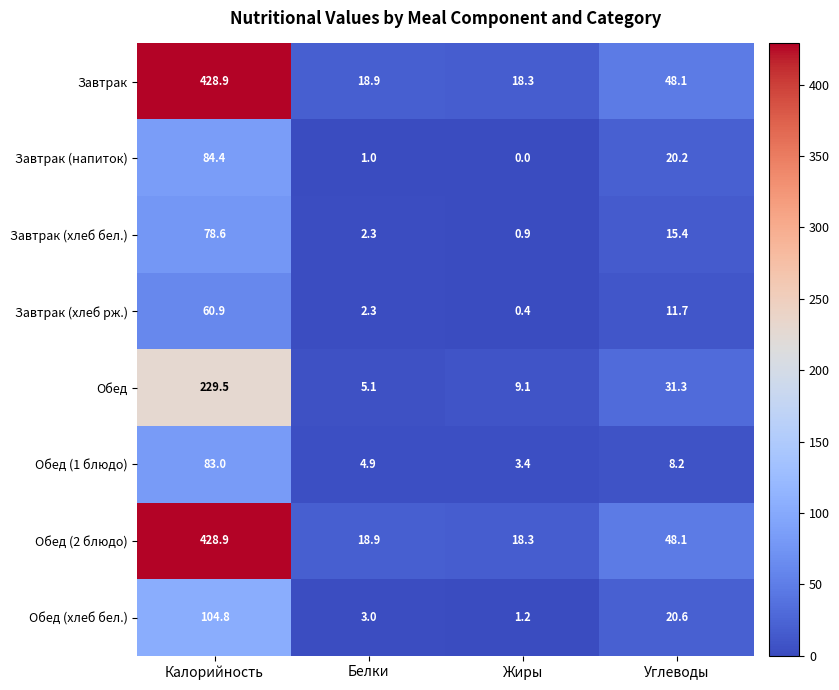

What is the difference between the maximum and minimum values in the Завтрак series?

410.6